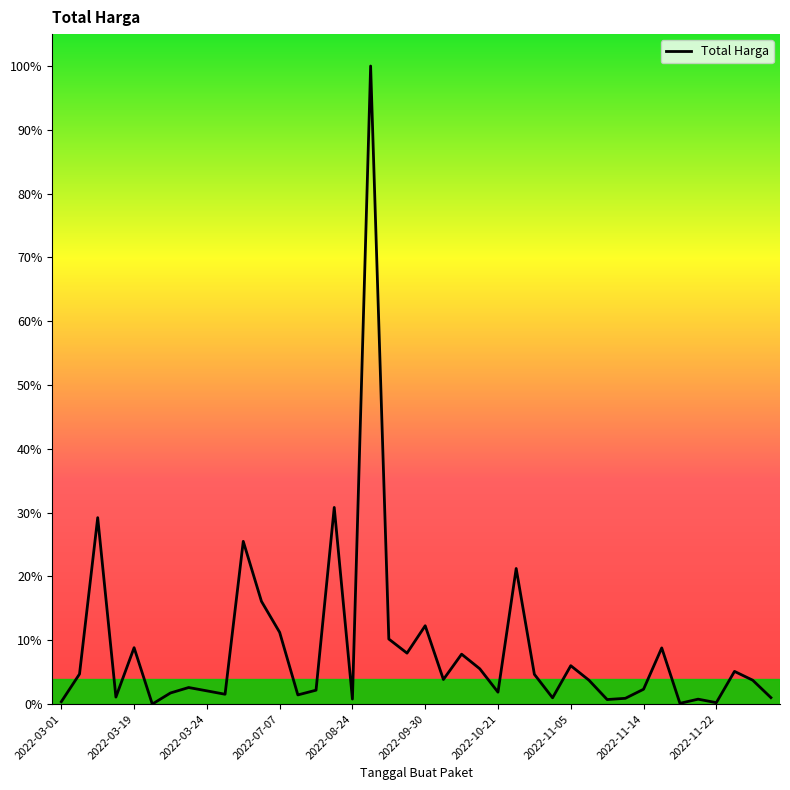

What is the greatest value displayed?

100.0